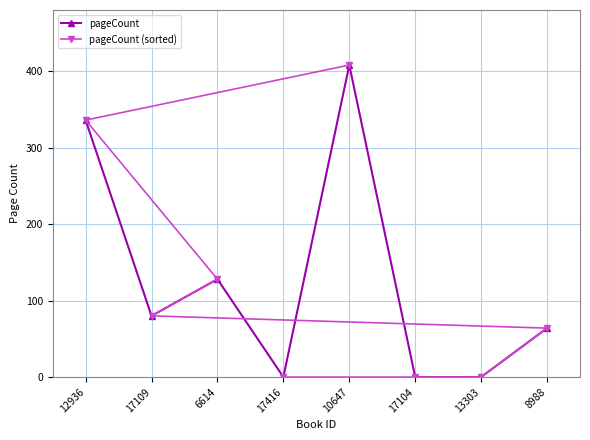

At which label does pageCount reach its peak?

10647